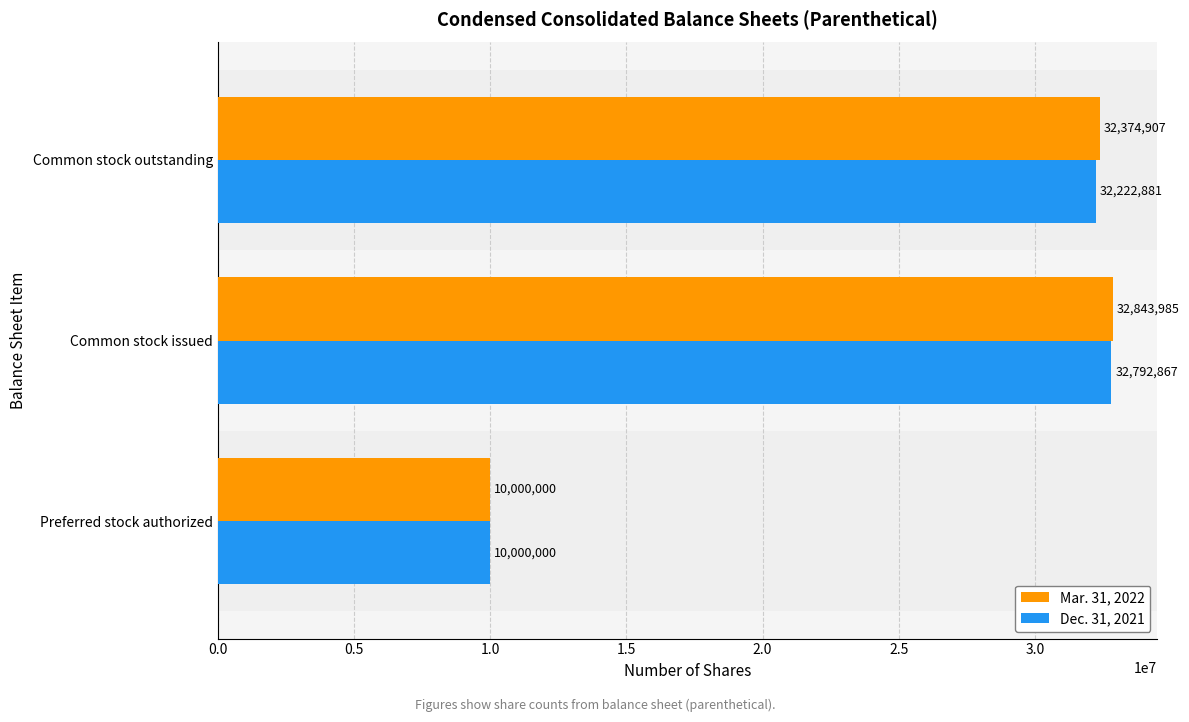

Is it true that Dec. 31, 2021 equals 15285866 at Common stock issued?

False